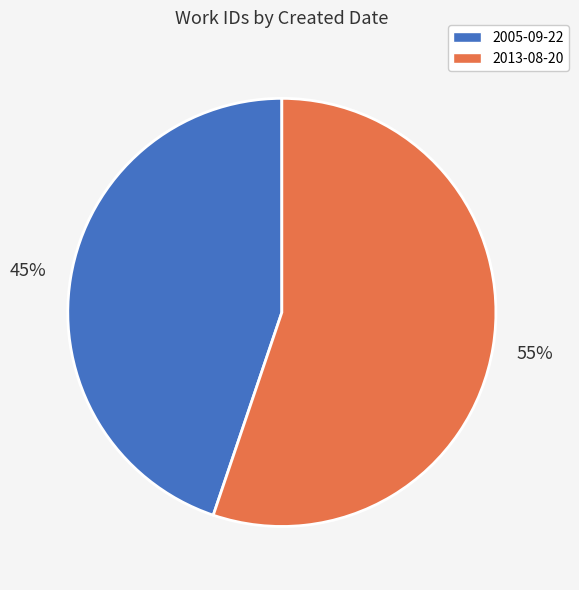

Between 2005-09-22 and 2013-08-20, which is larger?

2013-08-20